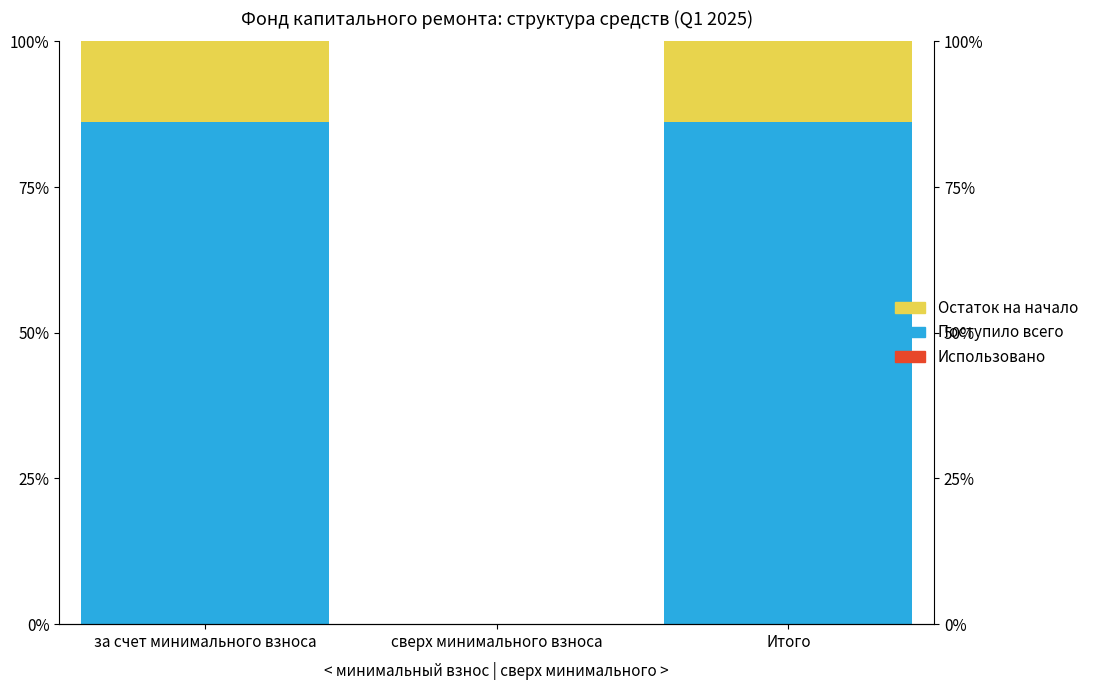

Which series has the widest spread of values?

Поступило всего